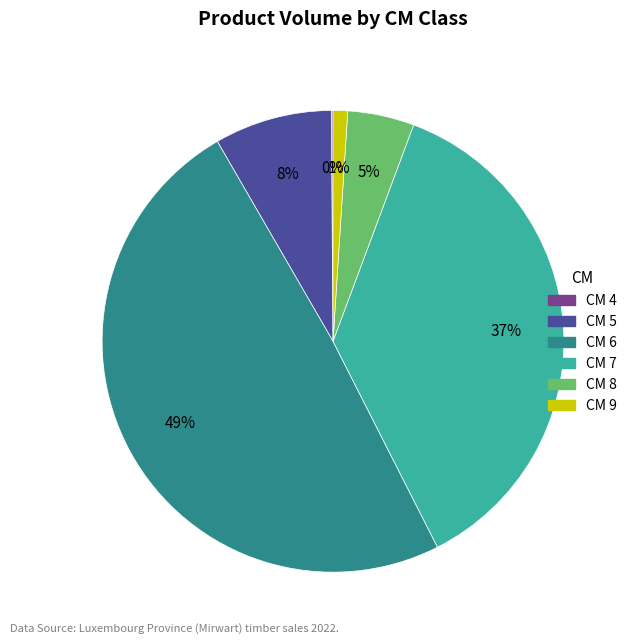

True or false: CM 8 accounts for 5% of the total.

True